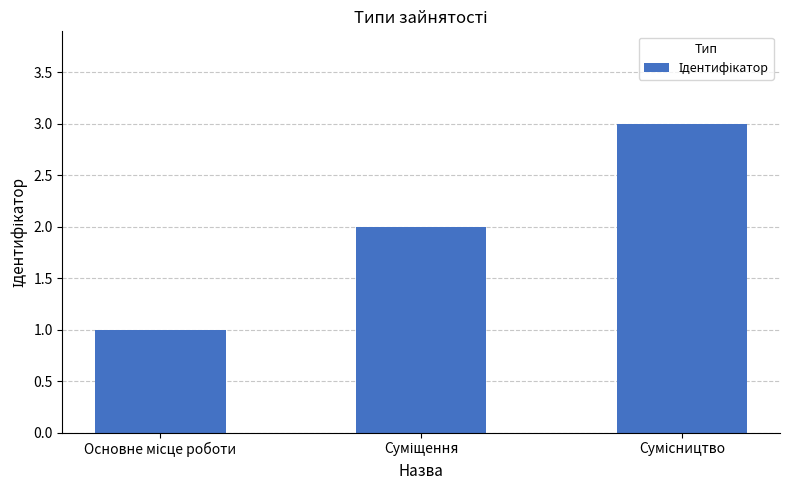

What is the greatest value displayed?

3